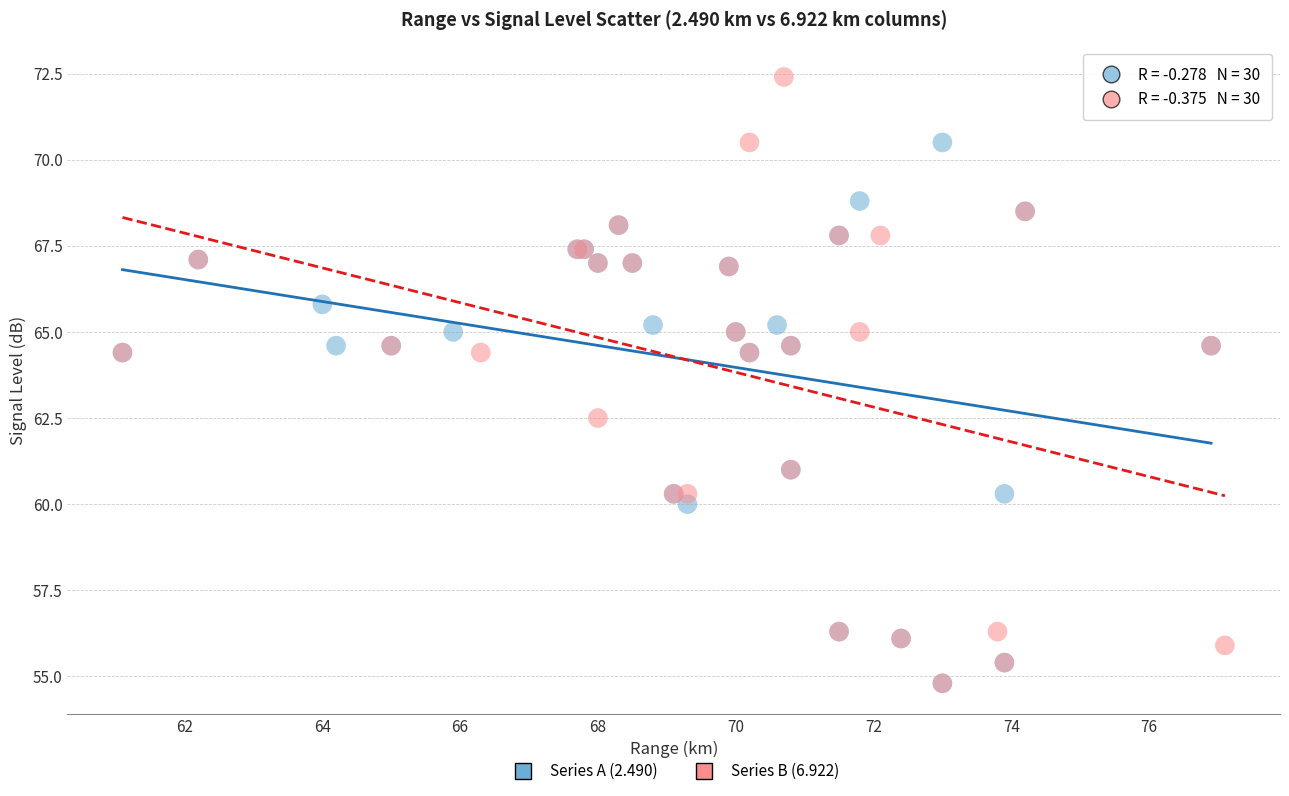

Which series has the largest Y range (max minus min)?

Series B (6.922)